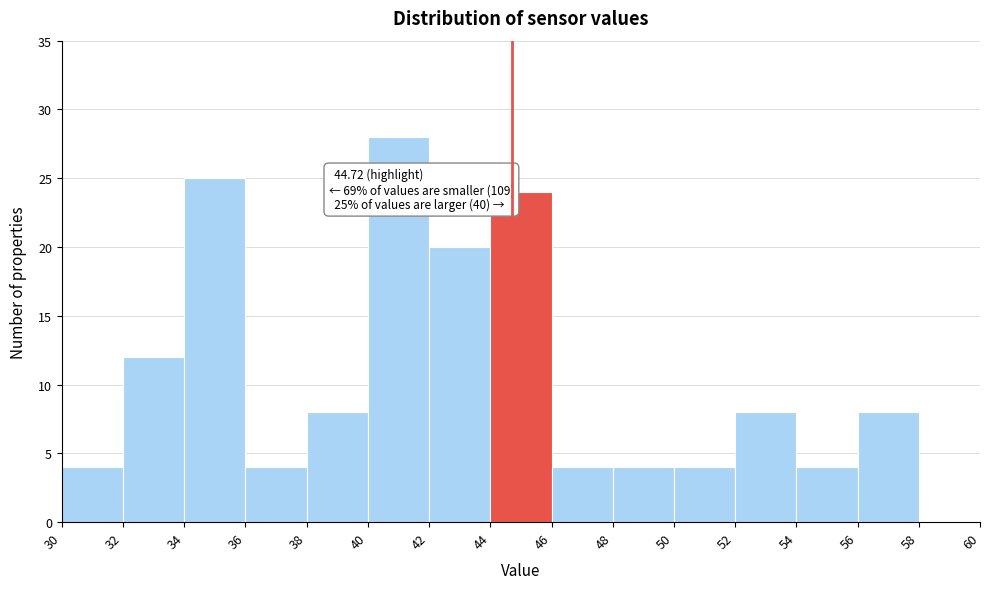

Which range on the x-axis has the tallest bar?

40 to 42